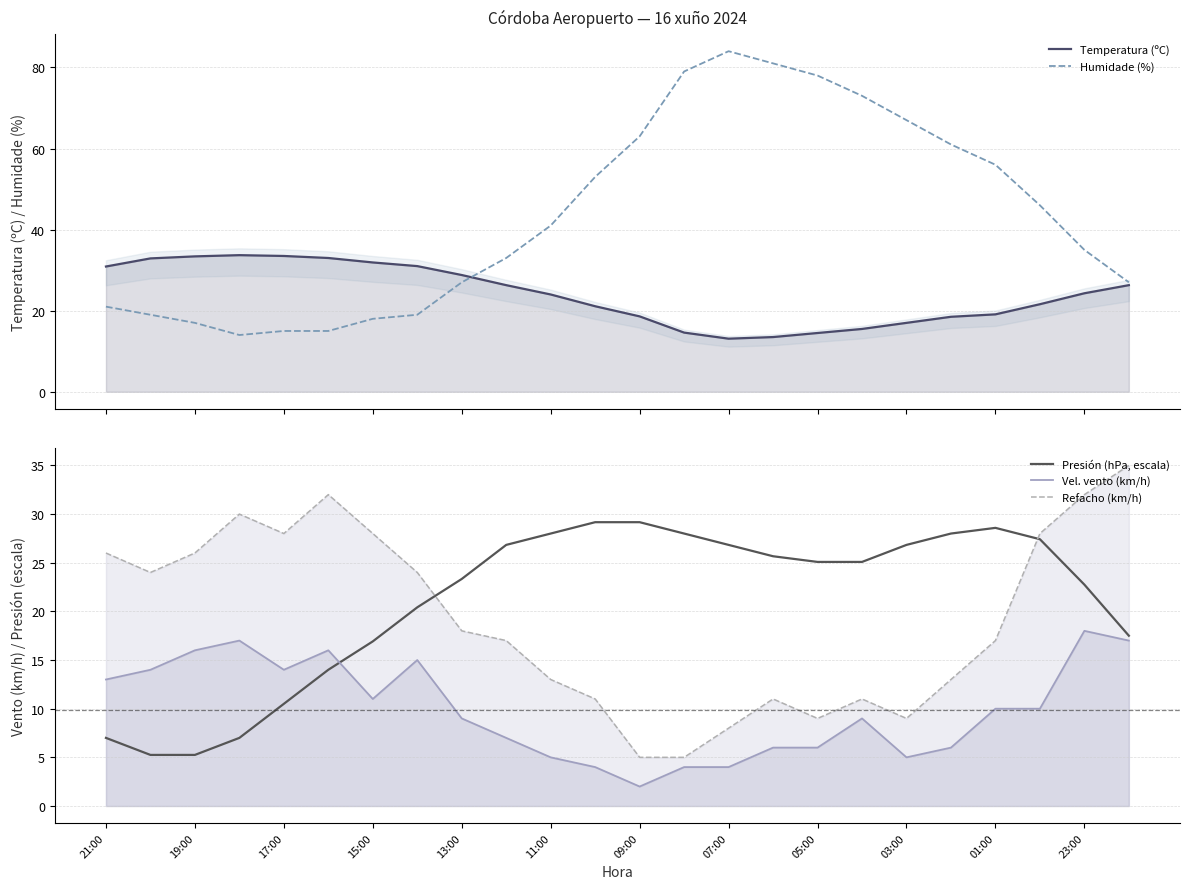

True or false: Vel. vento (km/h) and Temperatura (ºC) intersect in this chart.

False